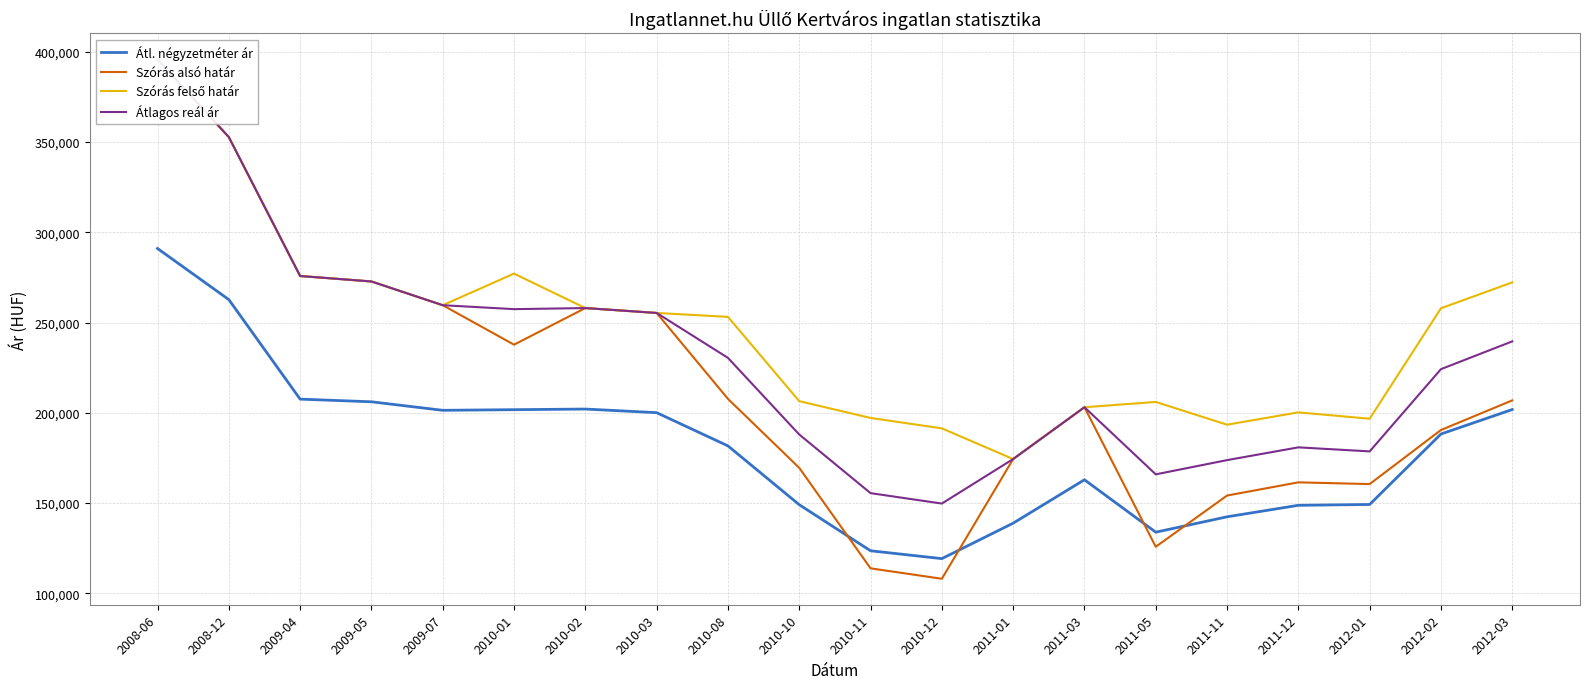

What is the spread (max minus min) of values at 2010-10?

57336